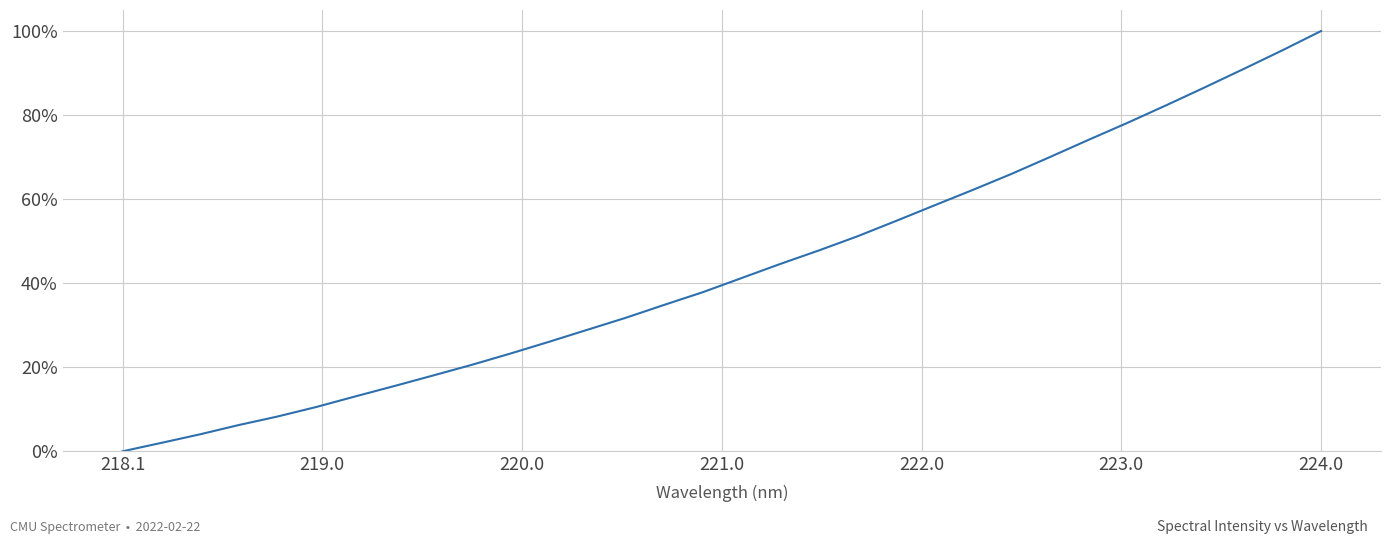

What is the difference between the maximum and minimum values?

100.0